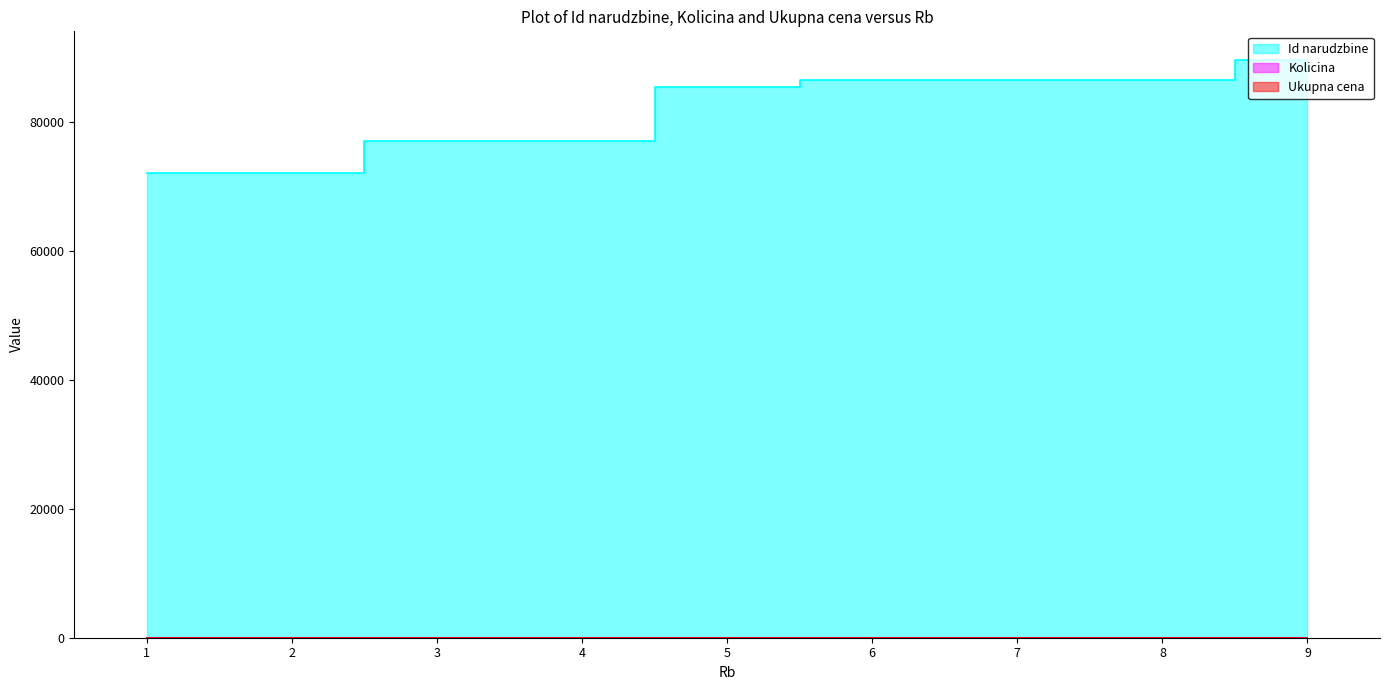

What is the sum of all Id narudzbine values?

733065